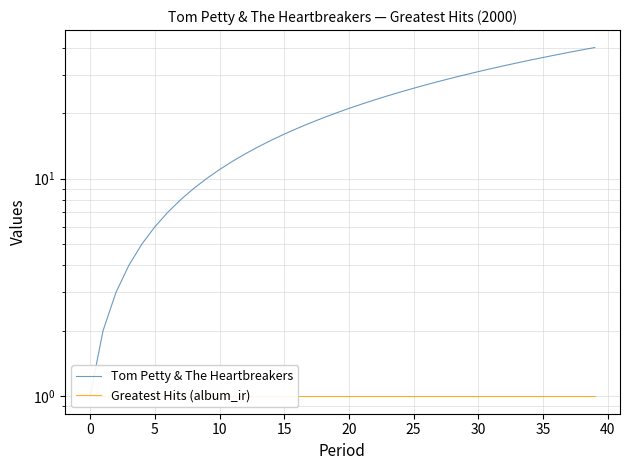

What are all the series names shown in the legend?

Tom Petty & The Heartbreakers, Greatest Hits (album_ir)